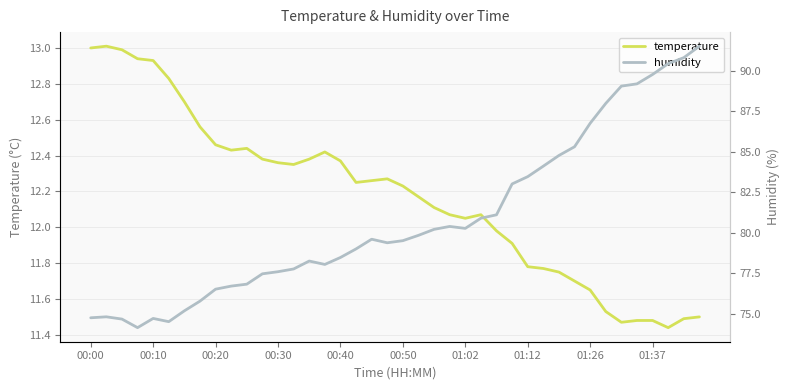

True or false: humidity and temperature intersect in this chart.

False